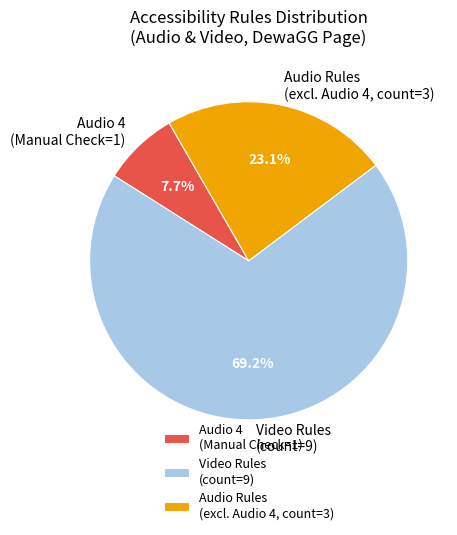

Is Video Rules (count=9) the majority of the pie?

Yes